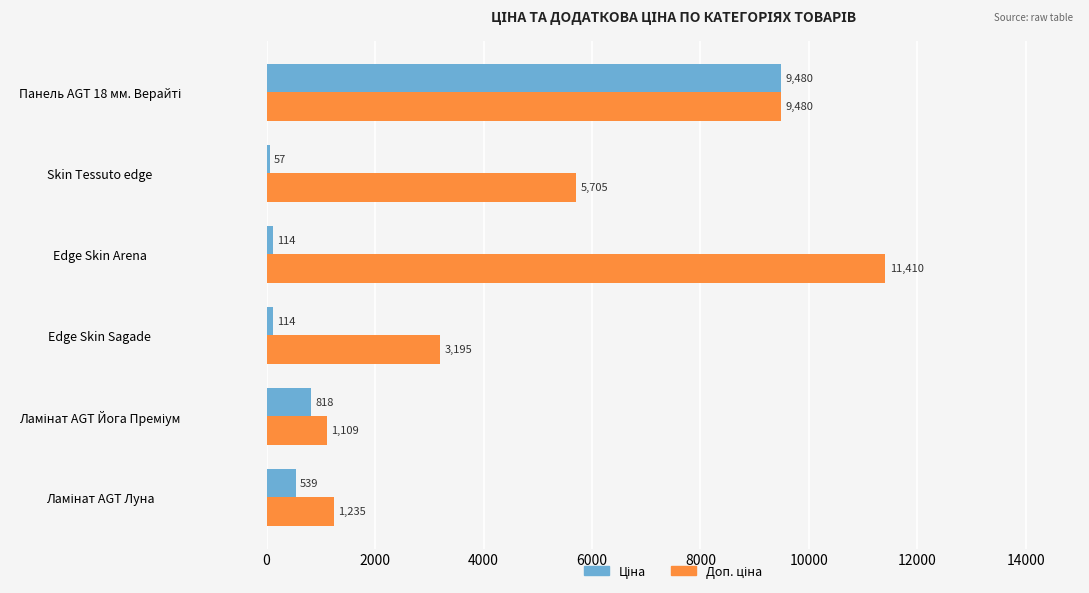

Which label corresponds to the largest value in the chart?

Edge Skin Arena